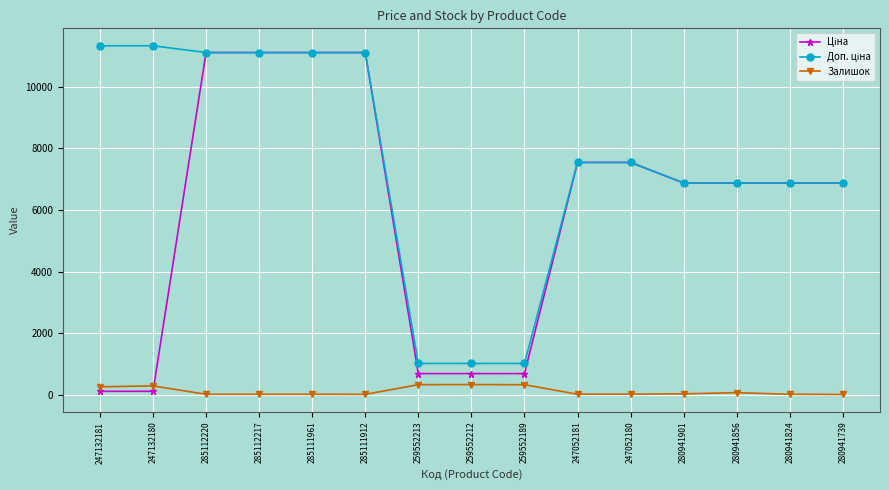

At how many categories does at least one series exceed 3362?

12